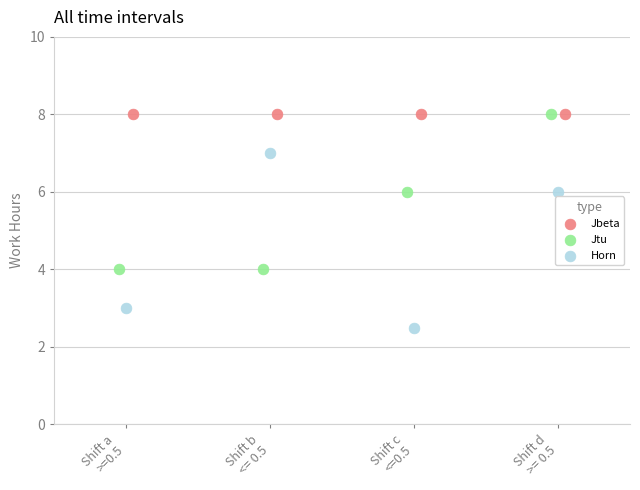

Which series reaches the minimum Y coordinate?

Horn